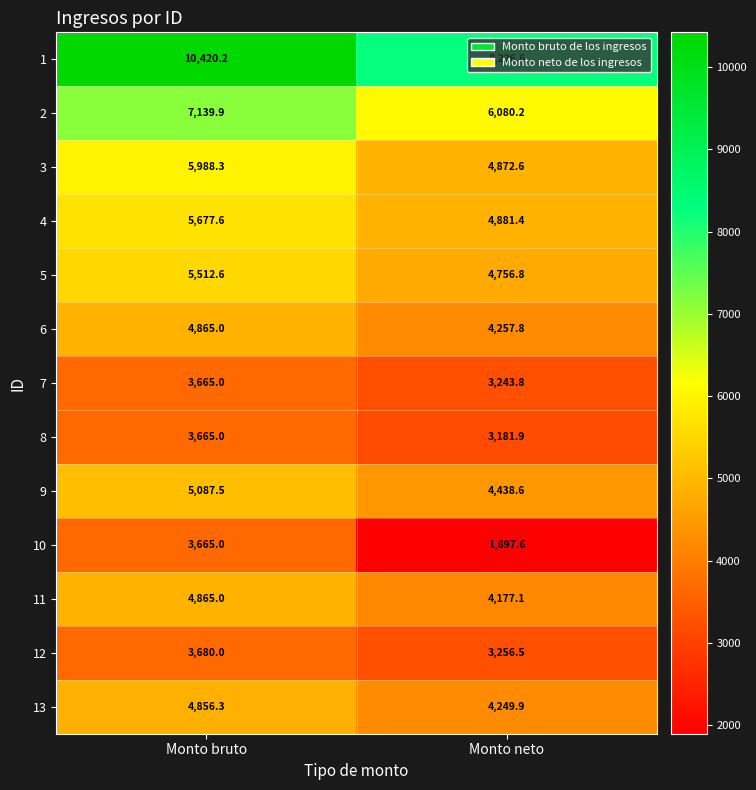

Rank the categories by 7 value from highest to lowest.

Monto bruto, Monto neto